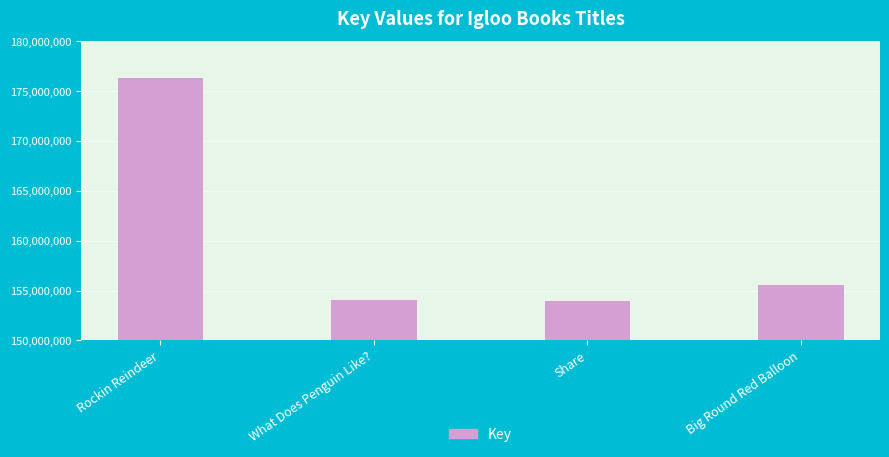

What is the label of the 3rd bar from the left?

Share